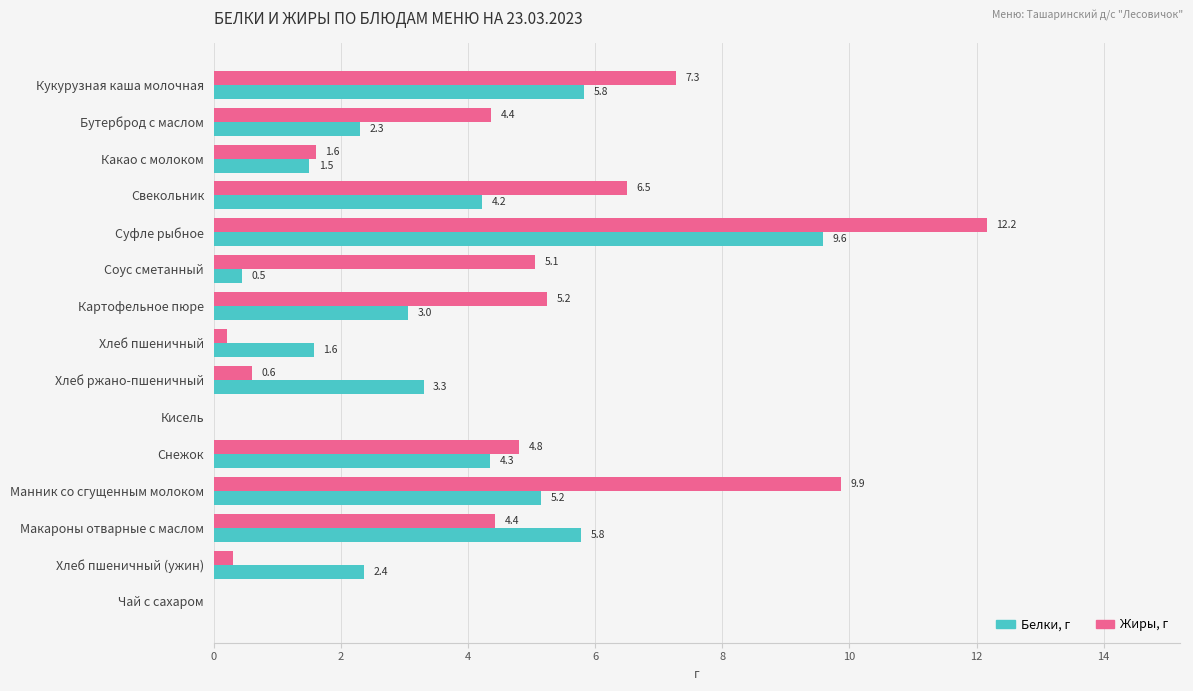

What are all the series names shown in the legend?

Белки, г, Жиры, г